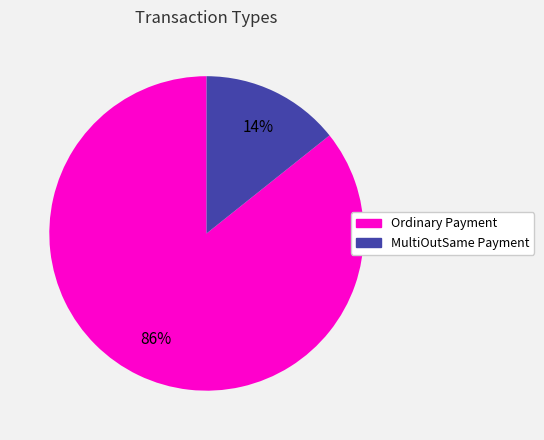

What is the ratio of the value at MultiOutSame Payment to the value at Ordinary Payment?

0.2